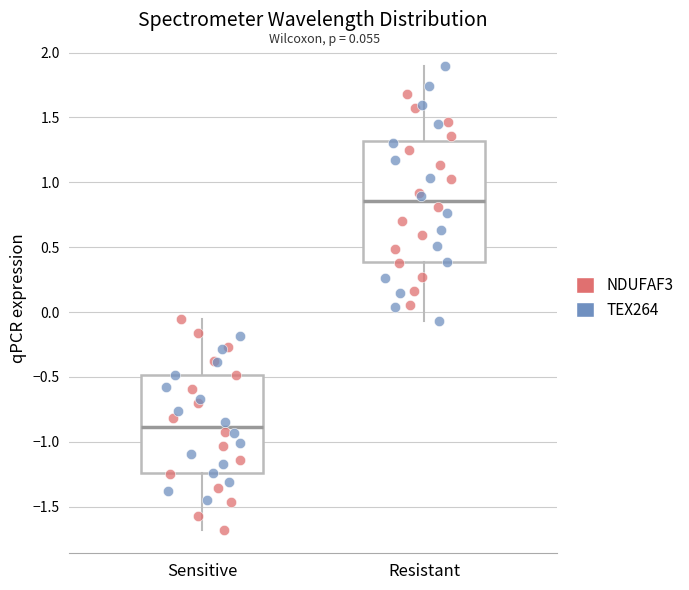

Which box is the tallest, from its lower edge to its upper edge?

Resistant